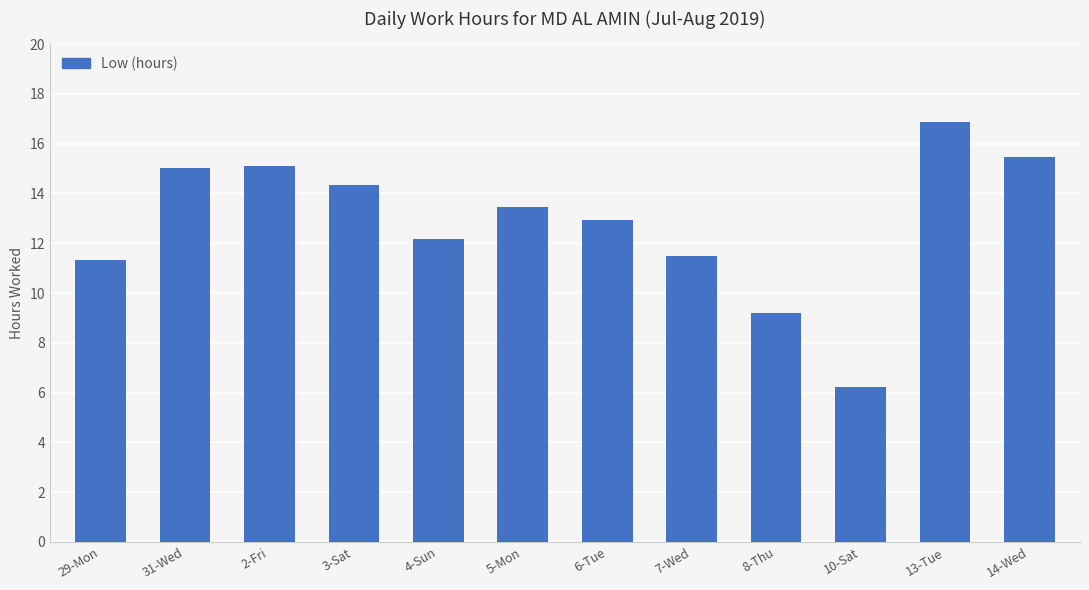

Reading left to right, extract all data points from this chart.

29-Mon=11.3	31-Wed=15.0	2-Fri=15.1	3-Sat=14.3	4-Sun=12.2	5-Mon=13.4	6-Tue=12.9	7-Wed=11.5	8-Thu=9.2	10-Sat=6.2	13-Tue=16.9	14-Wed=15.5